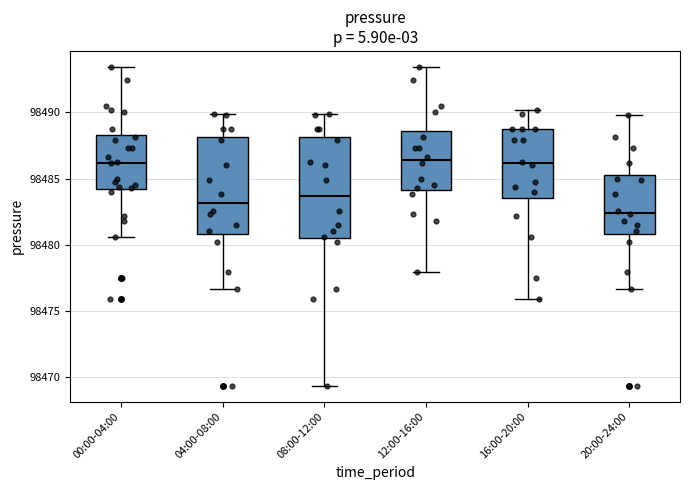

Reading left to right, read every box against the y-axis: the position of its median line, the range the box covers, and the ends of its whiskers. The values are not printed on the chart, so give them approximately, as read against the axis.

00:00-04:00: median 98486.0, box 98484.0 to 98488.5, whiskers 98480.5 to 98493.5
04:00-08:00: median 98483.0, box 98481.0 to 98488.0, whiskers 98476.5 to 98490.0
08:00-12:00: median 98483.5, box 98480.5 to 98488.0, whiskers 98469.5 to 98490.0
12:00-16:00: median 98486.5, box 98484.0 to 98488.5, whiskers 98478.0 to 98493.5
16:00-20:00: median 98486.0, box 98483.5 to 98489.0, whiskers 98476.0 to 98490.0
20:00-24:00: median 98482.5, box 98481.0 to 98485.5, whiskers 98476.5 to 98490.0